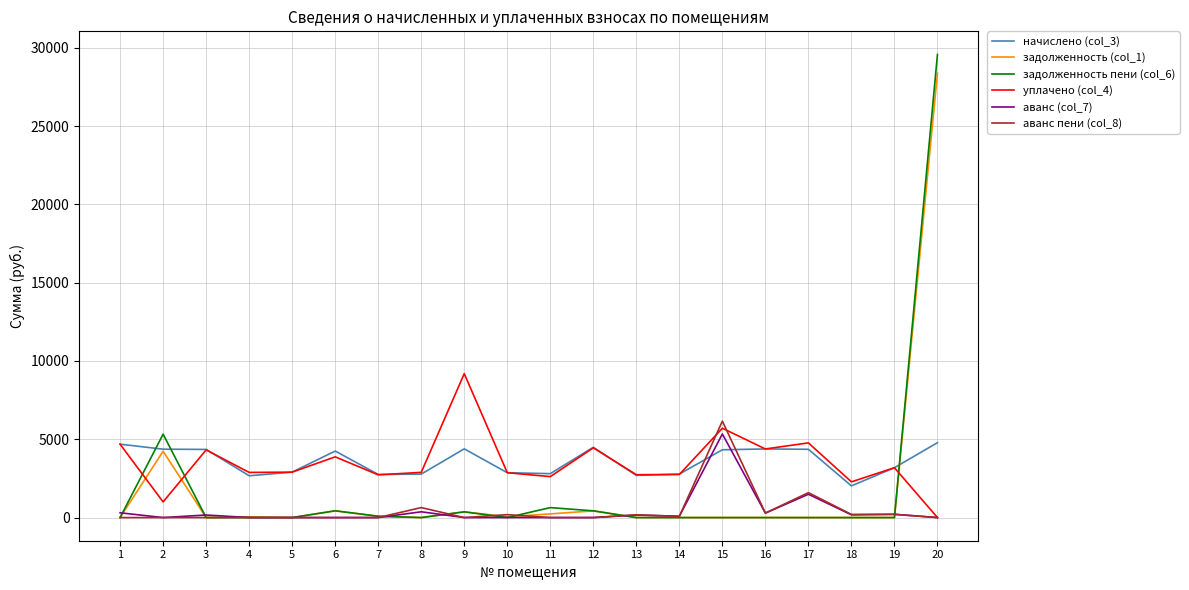

Is the value of уплачено (col_4) at 15 greater than the value of задолженность пени (col_6) at 11?

Yes